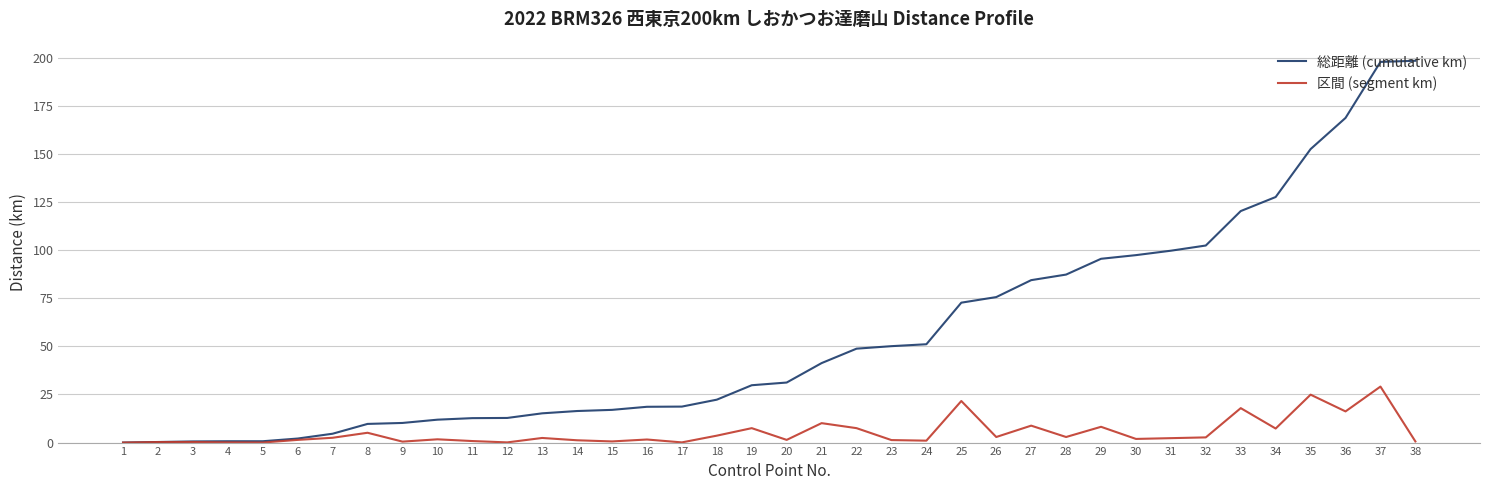

How many values in the 総距離 (cumulative km) series exceed 31?

19